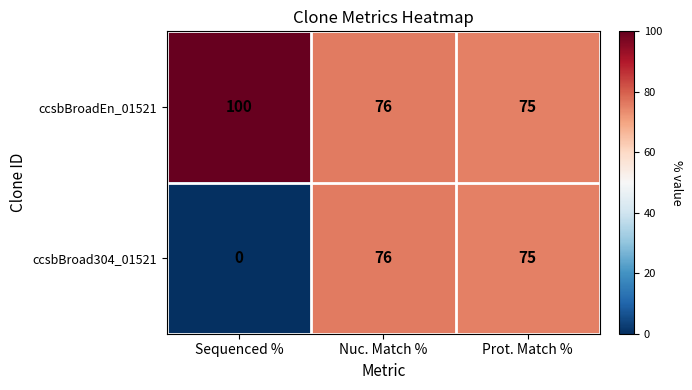

What is the sum of all ccsbBroad304_01521 values?

151